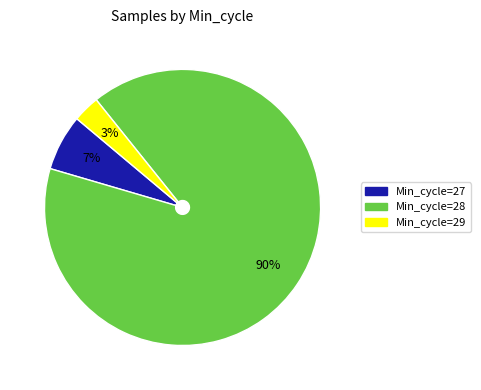

To the nearest percent, what is the average slice percentage?

33%